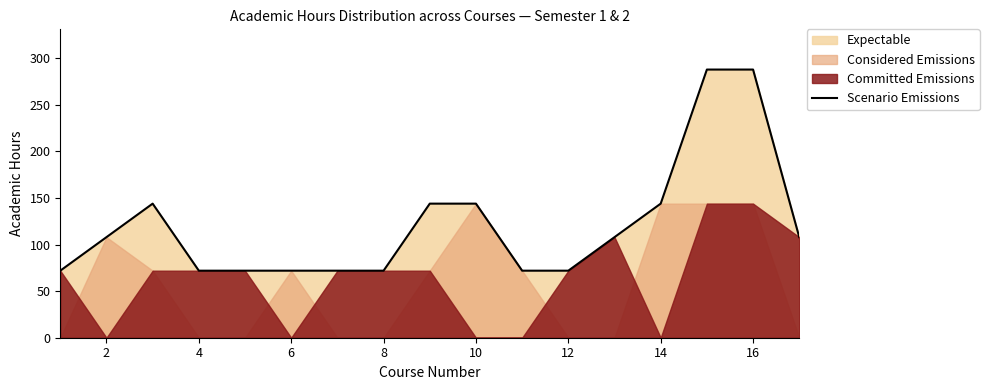

What is the maximum value shown in the chart?

288